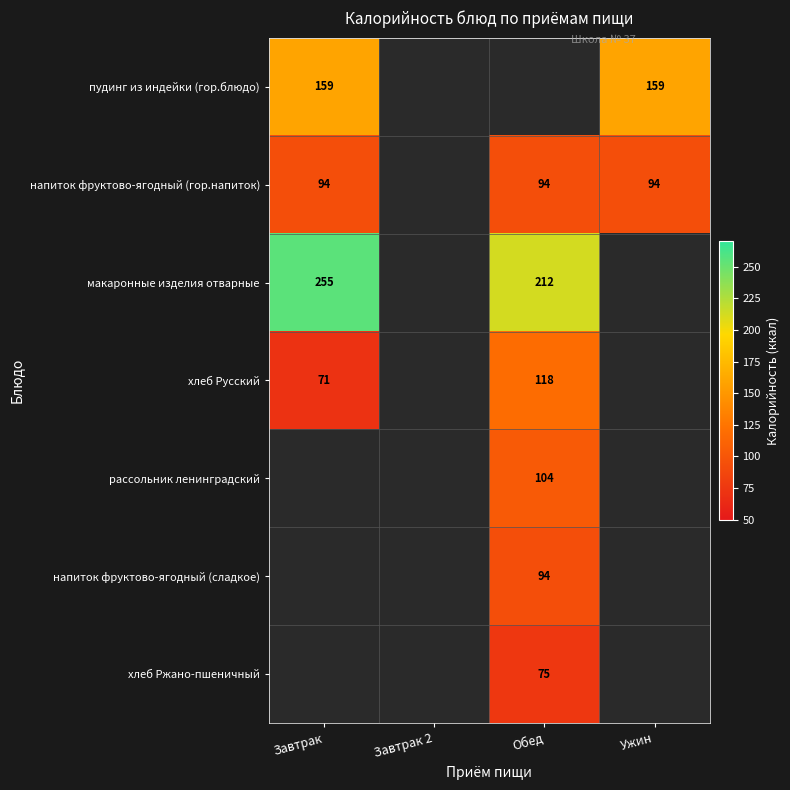

Is it true that напиток фруктово-ягодный (гор.напиток) equals 148 at Обед?

False